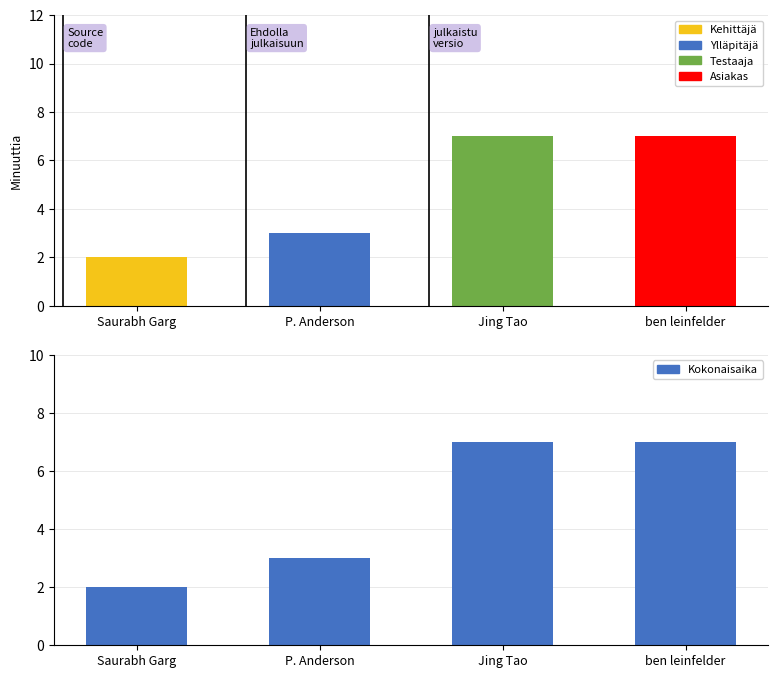

List the labels in order of value, largest first.

Jing Tao, ben leinfelder, P. Anderson, Saurabh Garg